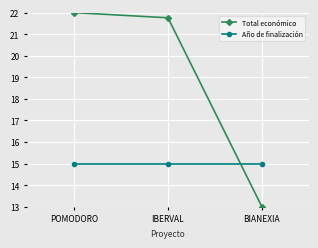

Which category has the lowest value in the Total económico series?

BIANEXIA